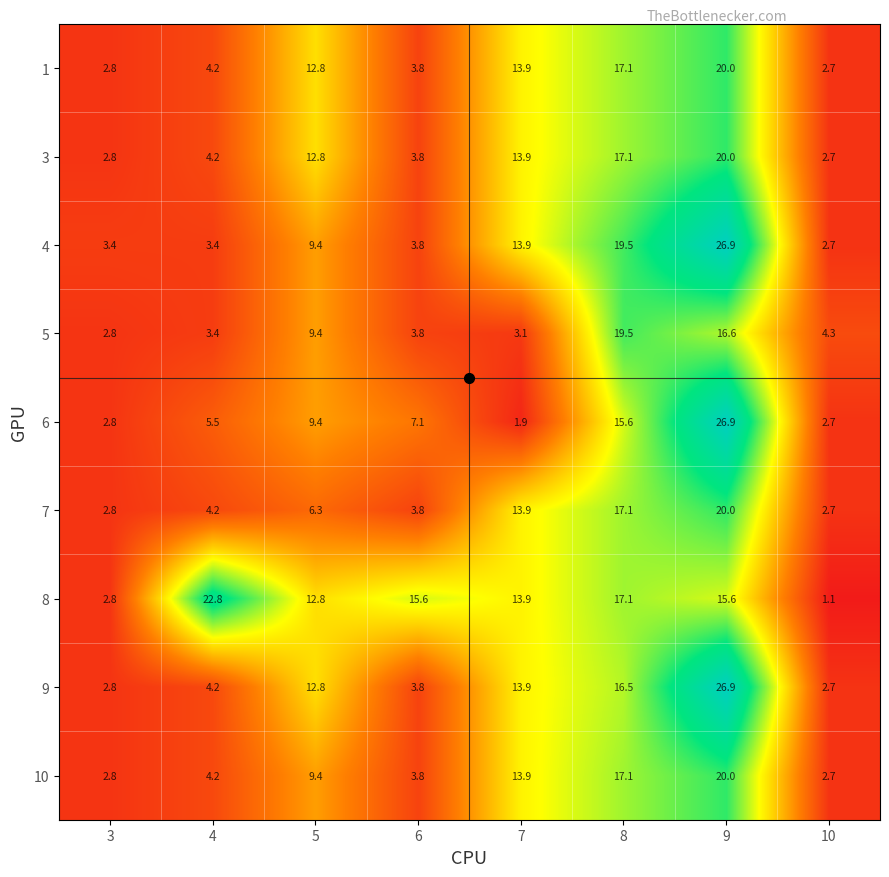

At which category is the sum across all series the highest?

9